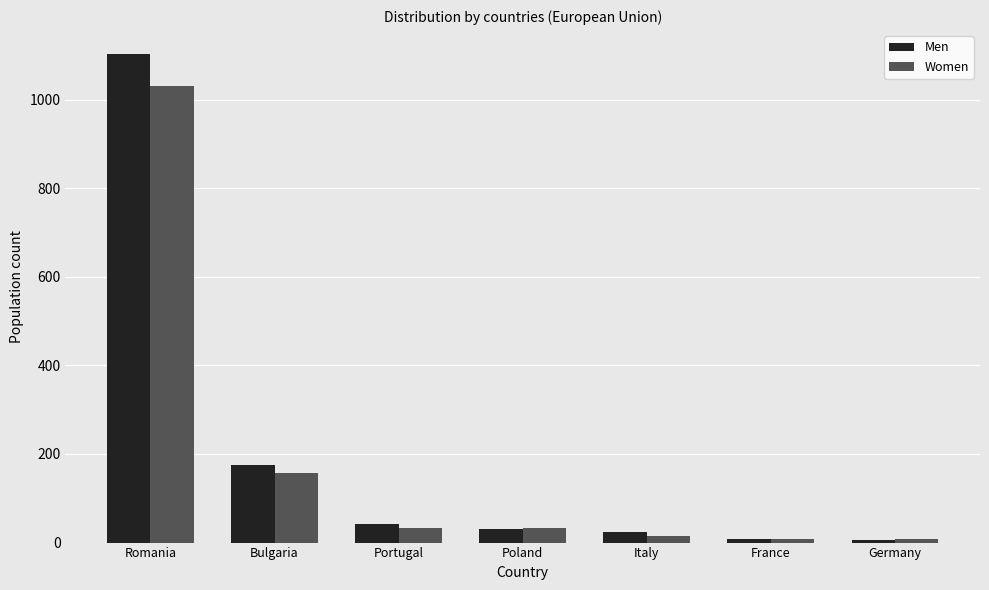

What is the difference between the maximum and minimum values in the Women series?

1024